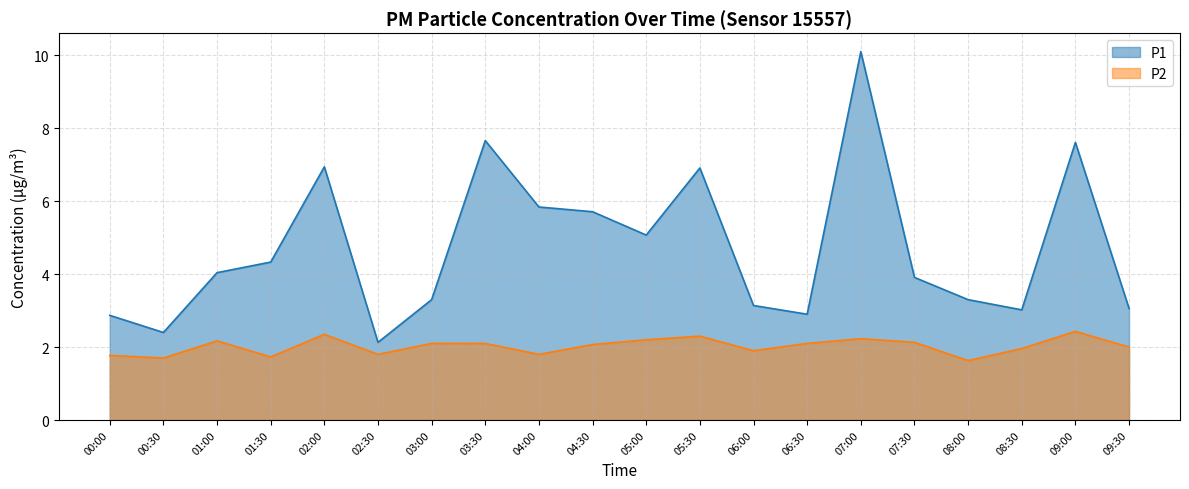

Reading left to right, what are all the values shown in this chart?

P1: 00:00=2.9	00:30=2.4	01:00=4.0	01:30=4.3	02:00=6.9	02:30=2.1	03:00=3.3	03:30=7.7	04:00=5.8	04:30=5.7	05:00=5.1	05:30=6.9	06:00=3.1	06:30=2.9	07:00=10.1	07:30=3.9	08:00=3.3	08:30=3.0	09:00=7.6	09:30=3.1
P2: 00:00=1.8	00:30=1.7	01:00=2.2	01:30=1.7	02:00=2.4	02:30=1.8	03:00=2.1	03:30=2.1	04:00=1.8	04:30=2.1	05:00=2.2	05:30=2.3	06:00=1.9	06:30=2.1	07:00=2.2	07:30=2.1	08:00=1.6	08:30=2.0	09:00=2.4	09:30=2.0